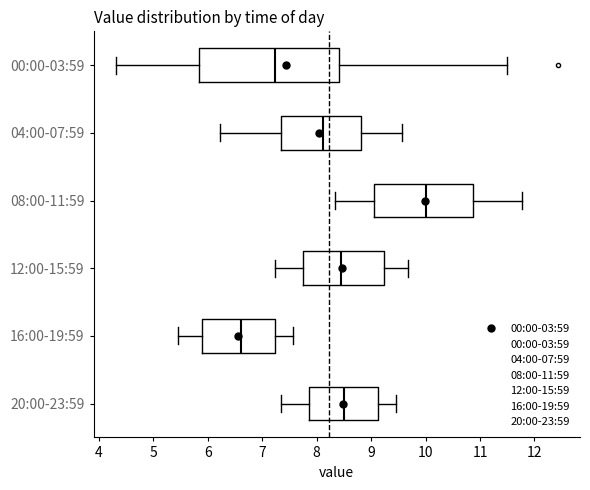

Reading bottom to top, transcribe this box plot: for each box, give where its median line is, the range the box spans, and where its two whiskers end, as read against the x-axis. The values are not printed on the chart, so give them approximately, as read against the axis.

20:00-23:59: median 8.5, box 7.9 to 9.1, whiskers 7.3 to 9.5
16:00-19:59: median 6.6, box 5.9 to 7.2, whiskers 5.5 to 7.6
12:00-15:59: median 8.5, box 7.8 to 9.2, whiskers 7.2 to 9.7
08:00-11:59: median 10.0, box 9.1 to 10.9, whiskers 8.3 to 11.8
04:00-07:59: median 8.1, box 7.3 to 8.8, whiskers 6.2 to 9.6
00:00-03:59: median 7.2, box 5.8 to 8.4, whiskers 4.3 to 11.5